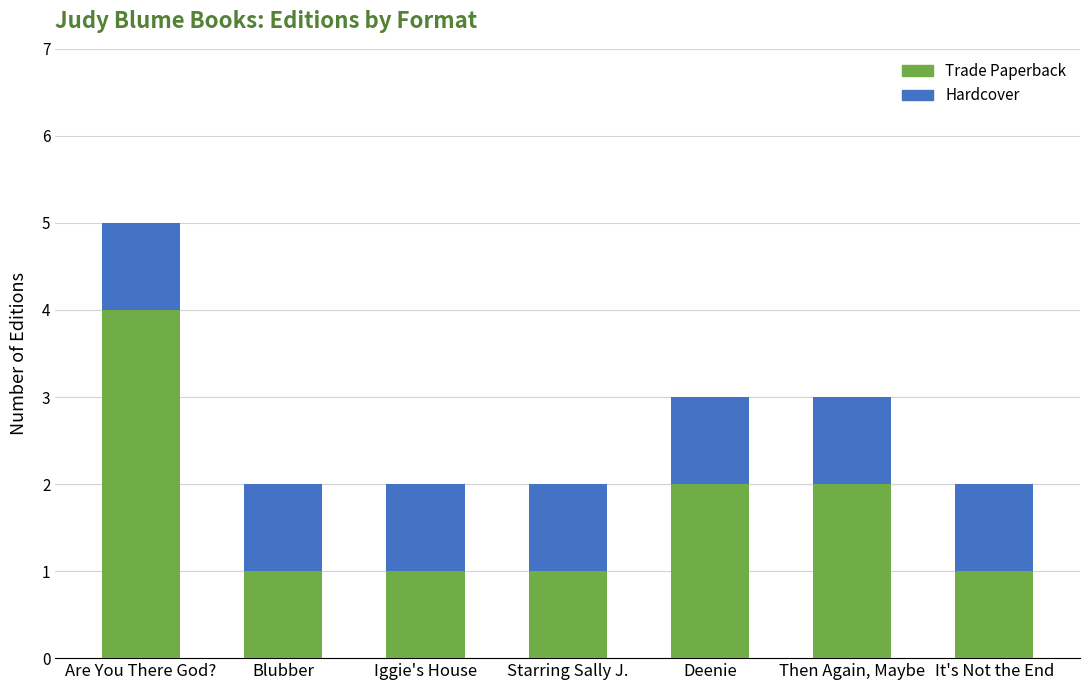

What is the difference between the maximum and minimum values in the Trade Paperback series?

3